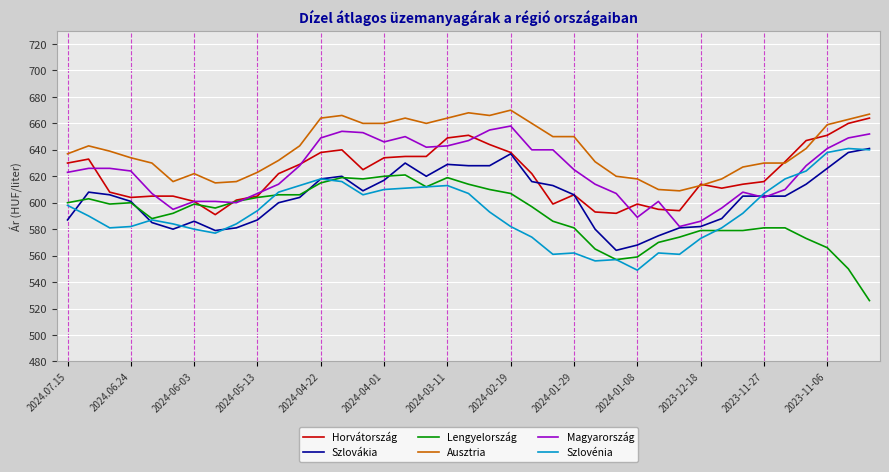

What is the lowest value of the Magyarország series?

582